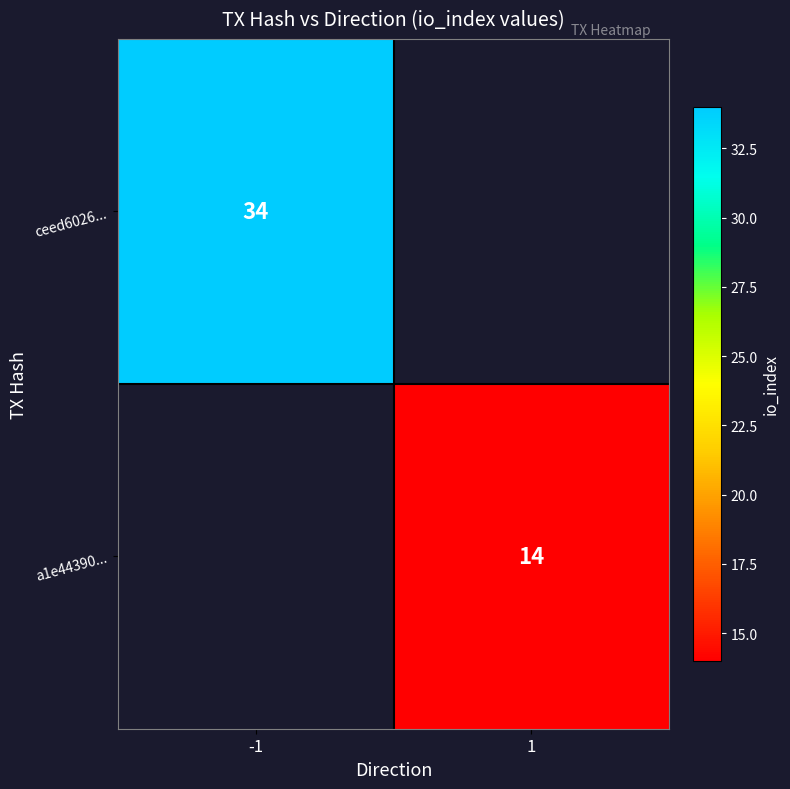

True or false: a1e44390... has a value of 14 at 1.

True